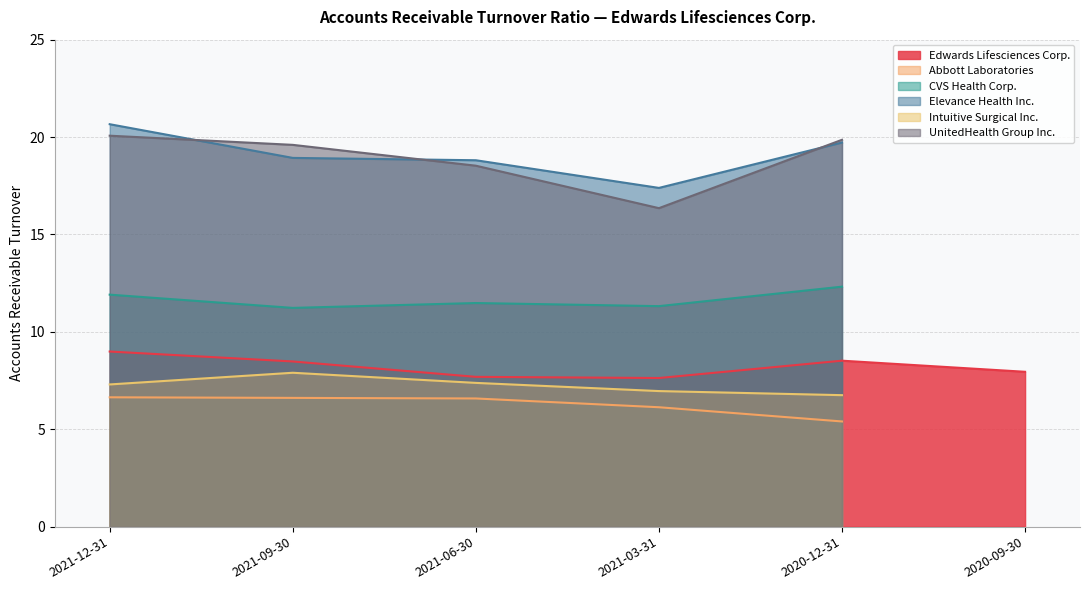

Does the chart display data point markers on the line(s)?

No